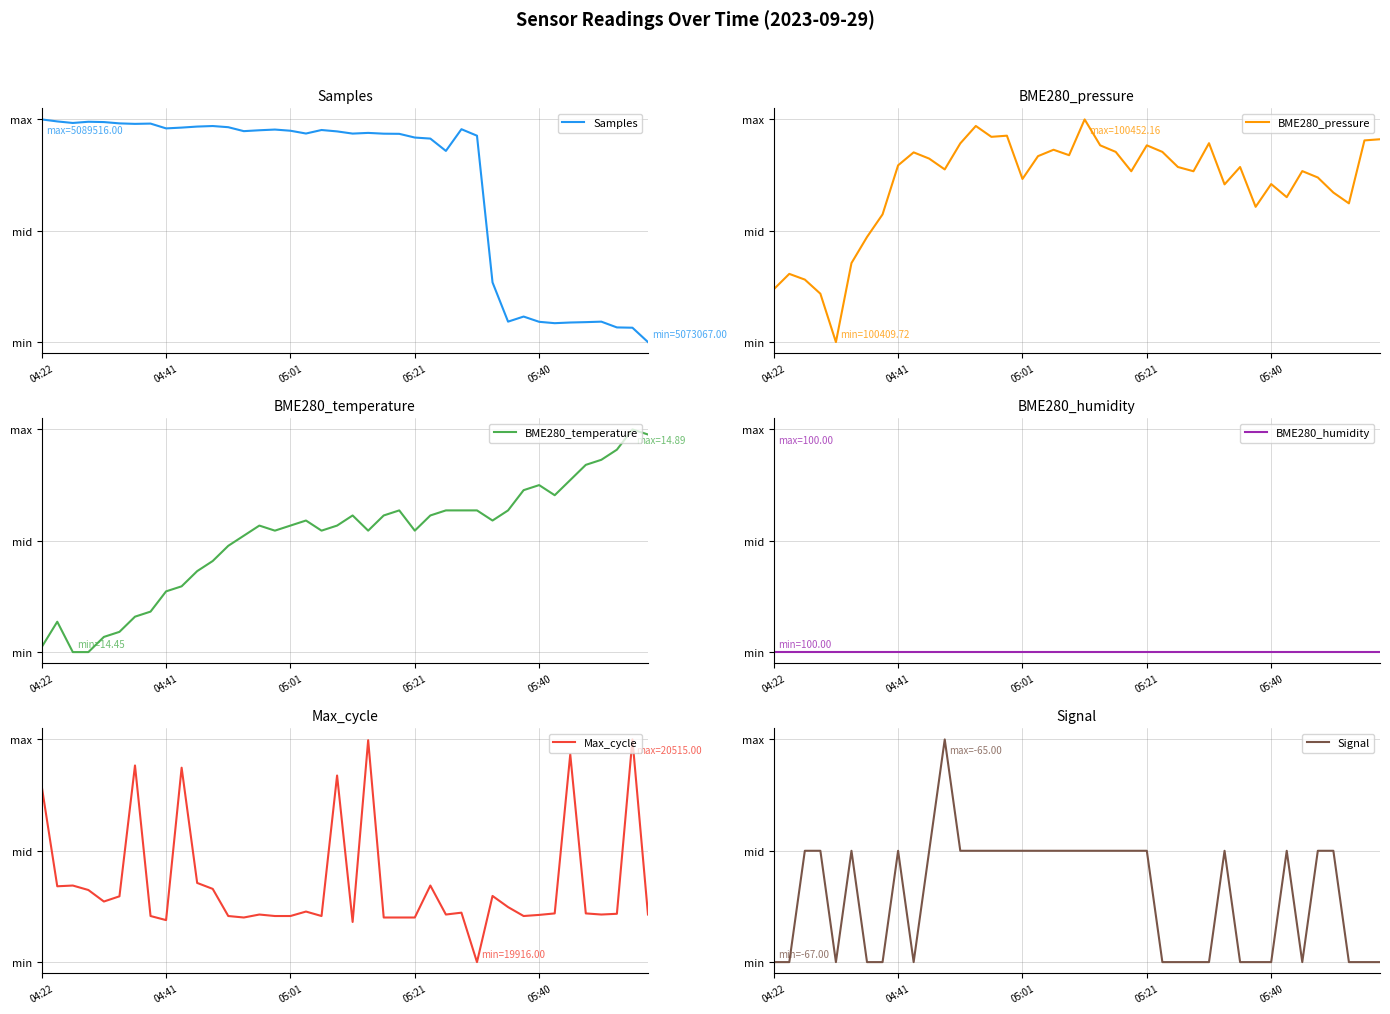

Is it true that Max_cycle equals 0.2 at 17?

True